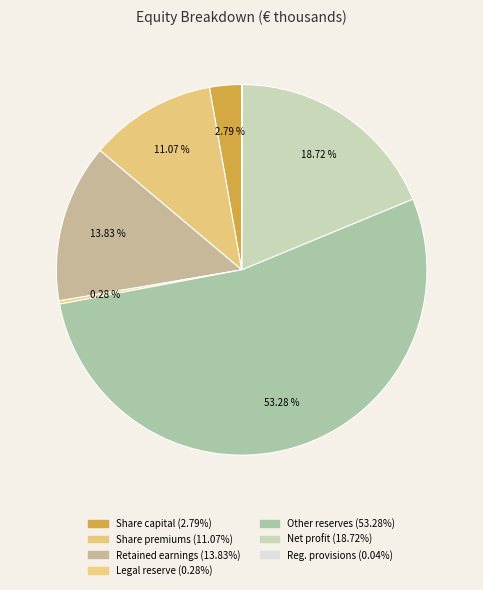

Count the number of slices in the pie.

7